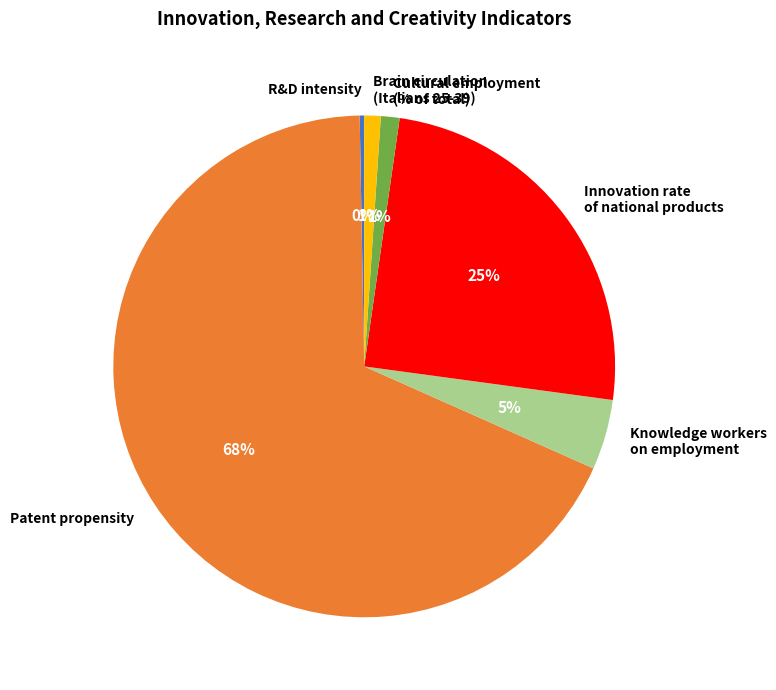

Which slice is the smallest?

R&D intensity